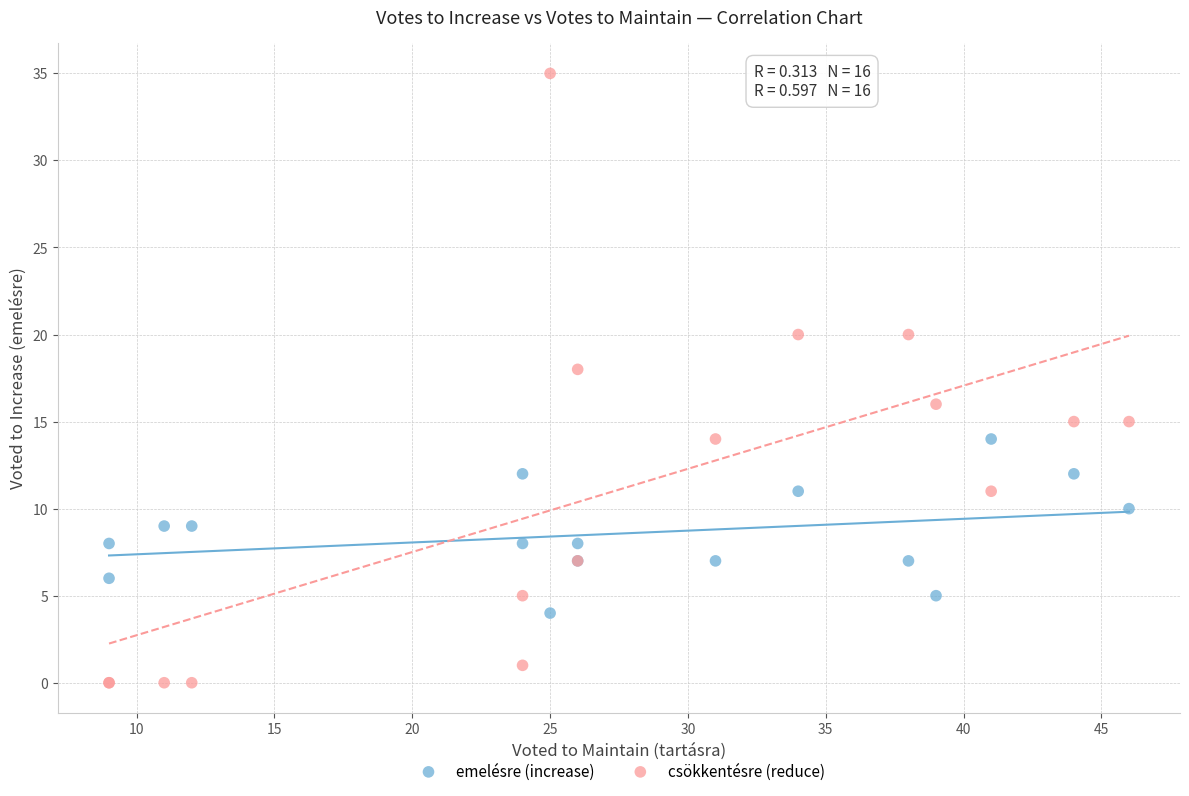

Which series reaches the minimum Y coordinate?

csökkentésre (reduce)